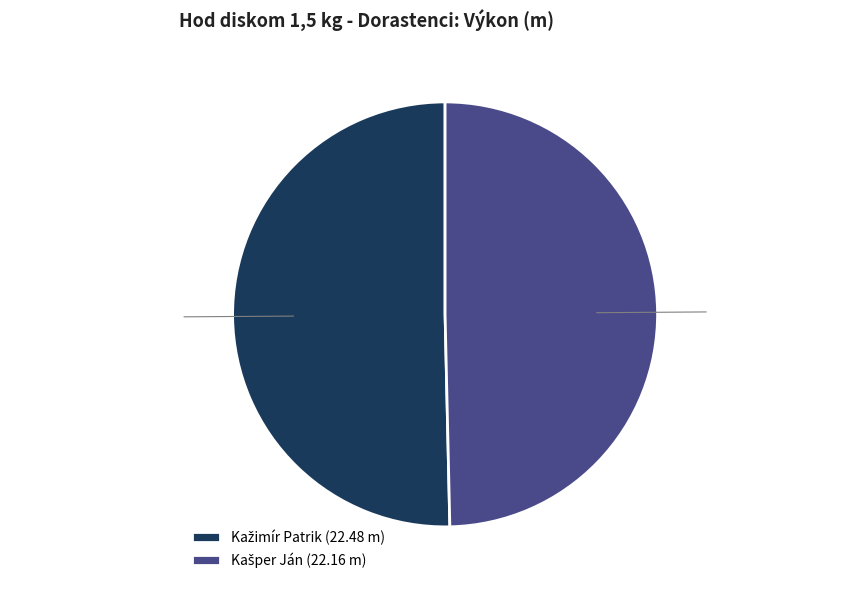

Is there any slice that represents more than half of the pie?

Yes